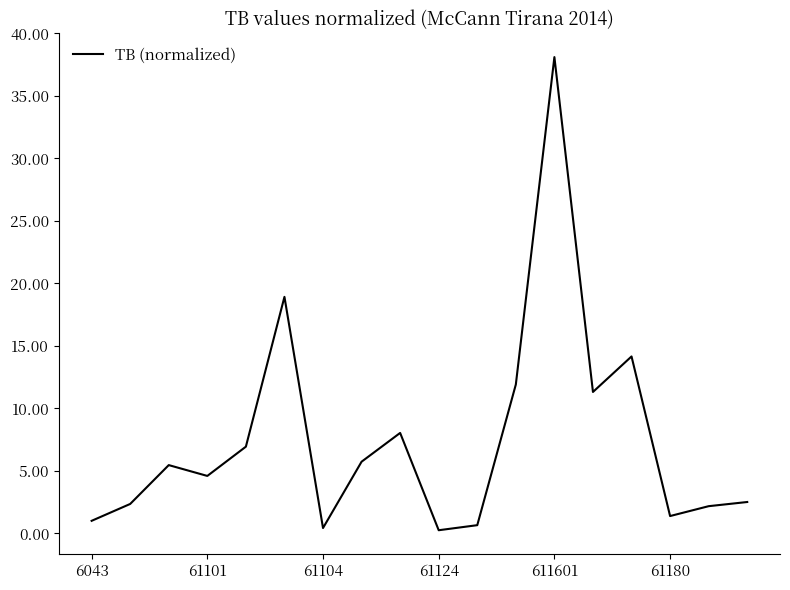

What is the difference between the maximum and minimum values?

37.9